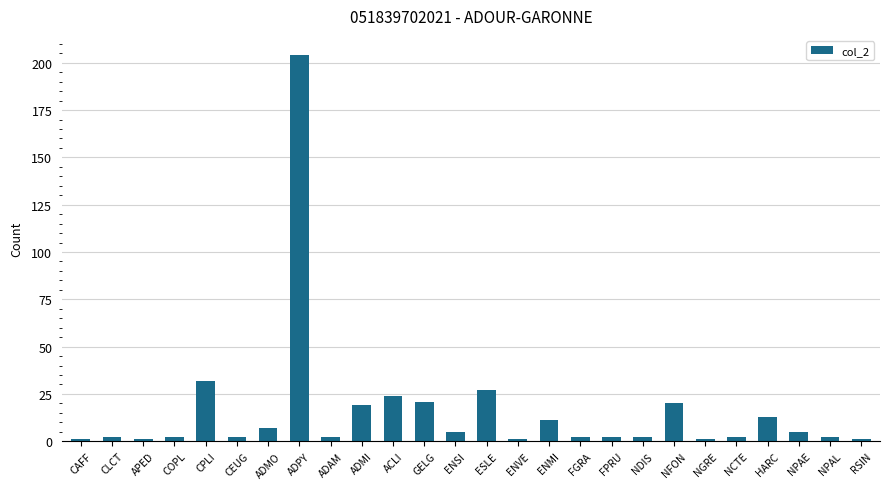

How many distinct data groups are displayed?

1